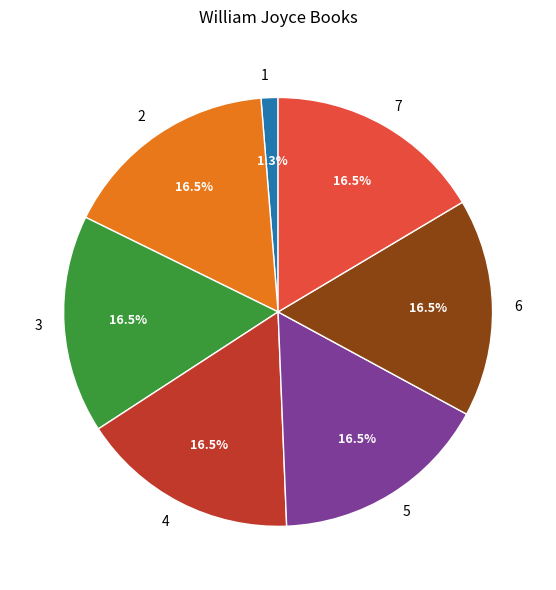

Approximately how many times larger is the value at 2 compared to 5?

1.0